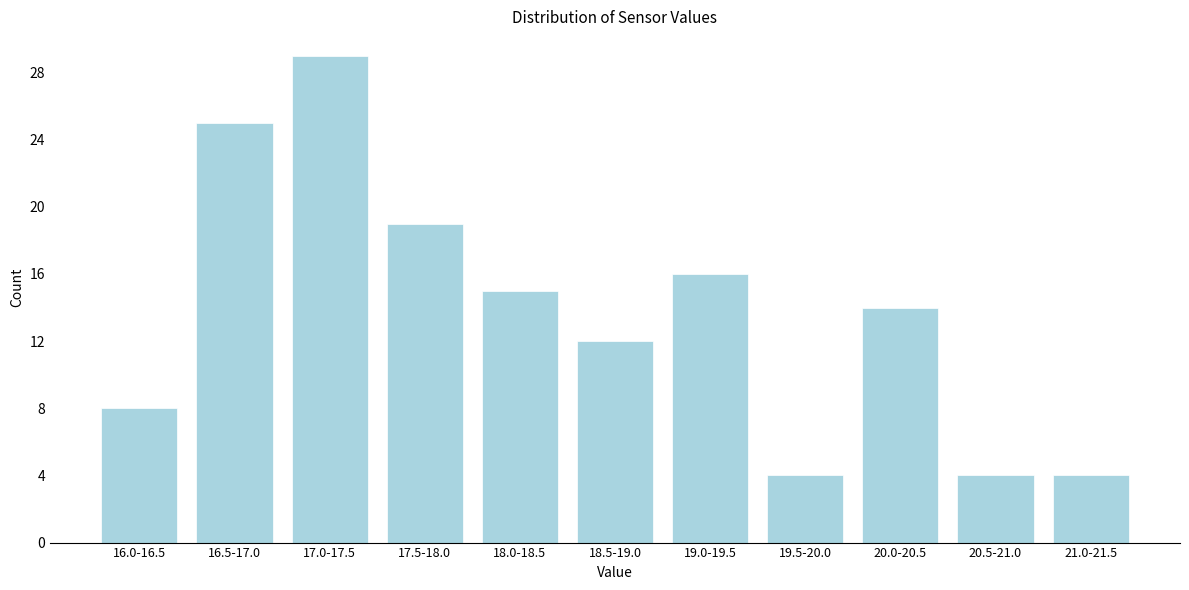

Reading left to right, what are all the values shown in this chart?

16.0-16.5=8	16.5-17.0=25	17.0-17.5=29	17.5-18.0=19	18.0-18.5=15	18.5-19.0=12	19.0-19.5=16	19.5-20.0=4	20.0-20.5=14	20.5-21.0=4	21.0-21.5=4